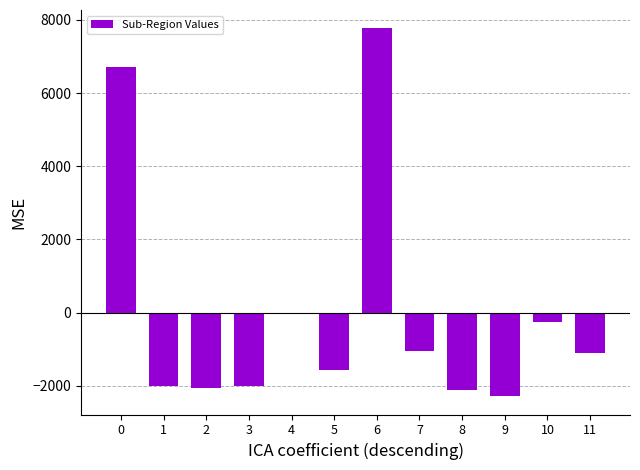

What is the value of the 9th bar from the left?

-2113.0